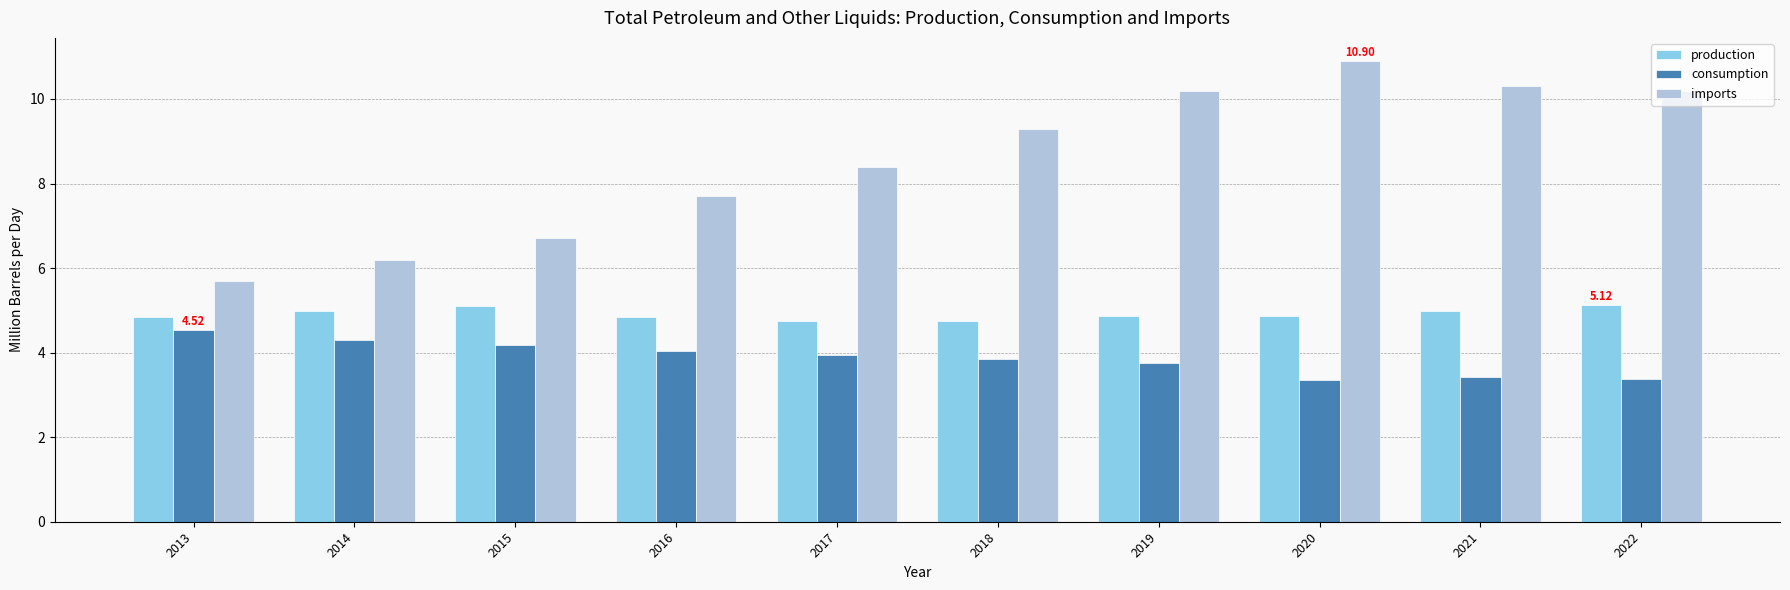

What is the sum of all consumption values?

38.7